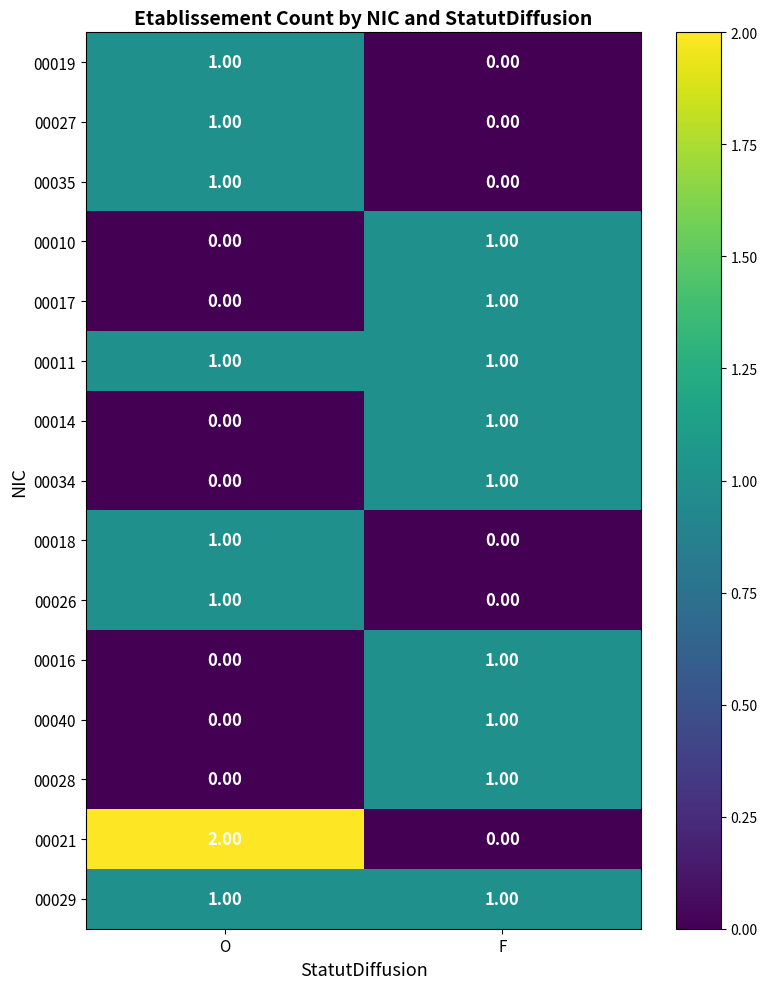

How many categories are shown in the chart?

2